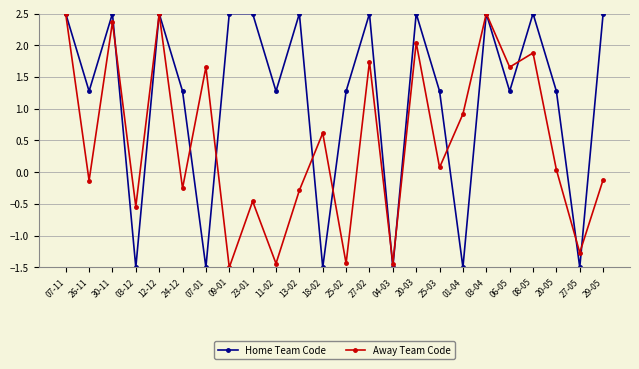

Does the chart have visible grid lines?

Yes